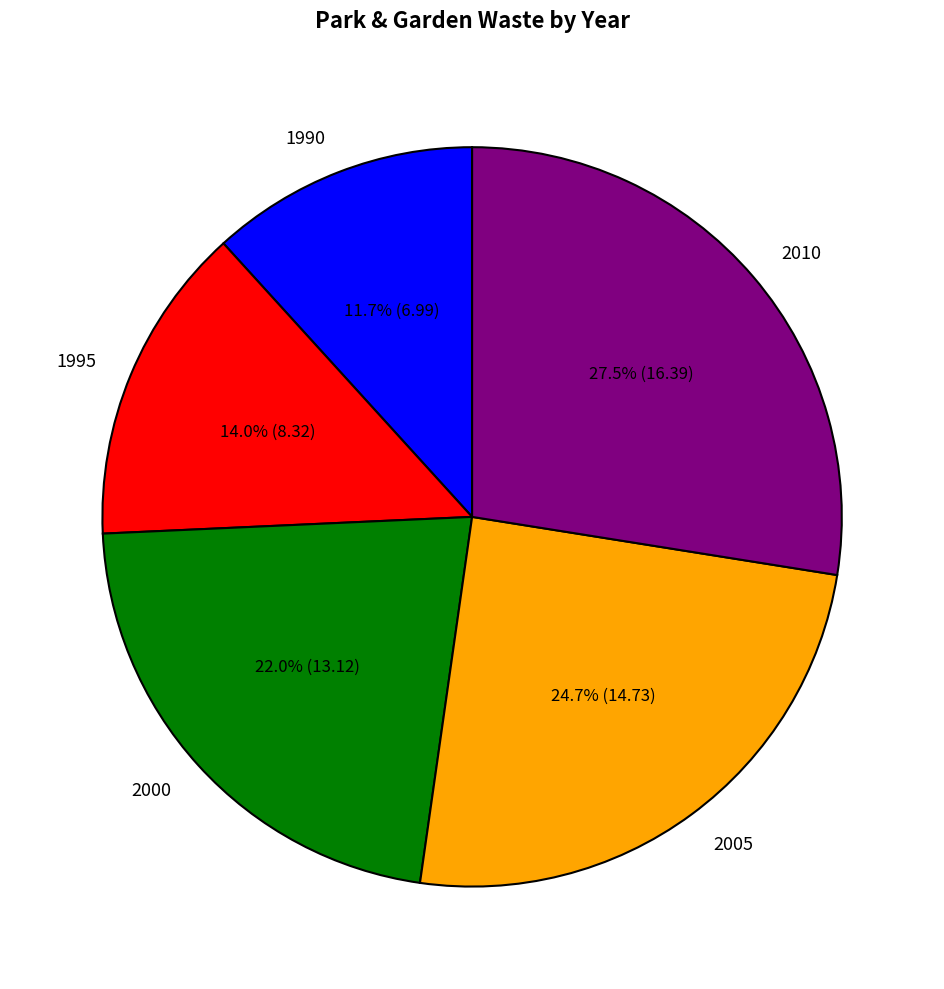

To the nearest percent, what is the combined percentage of 1995 and 2000?

36%